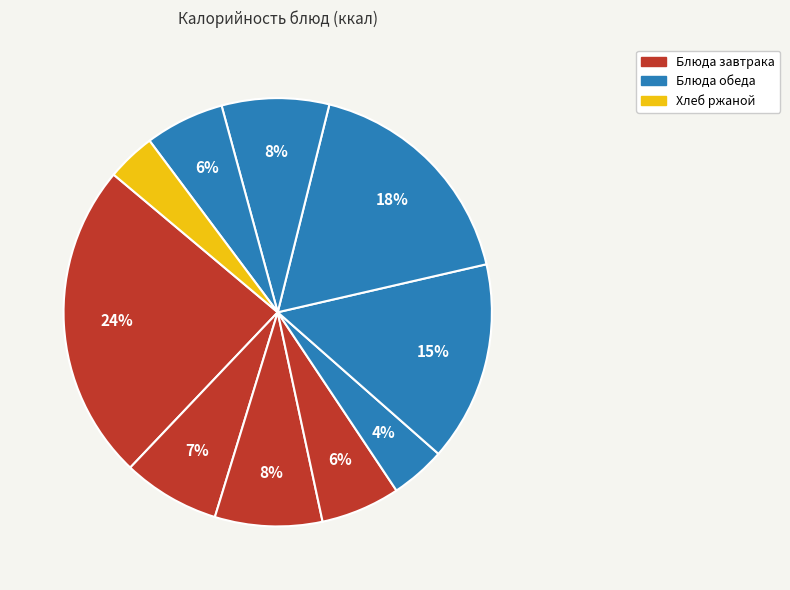

How many segments does this pie chart have?

10